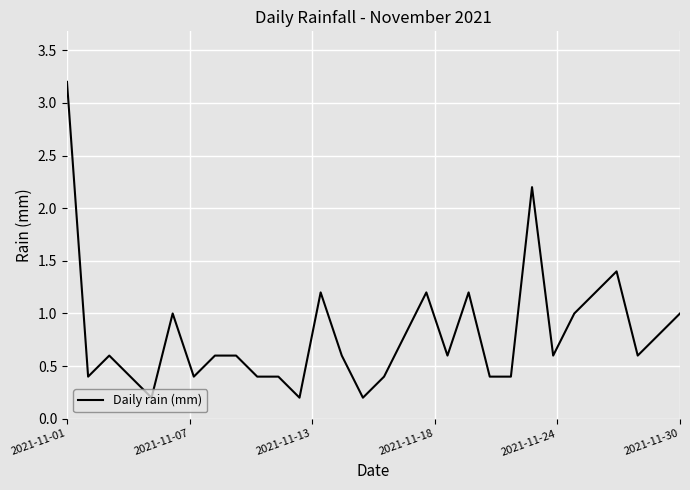

What is the maximum value shown in the chart?

3.2